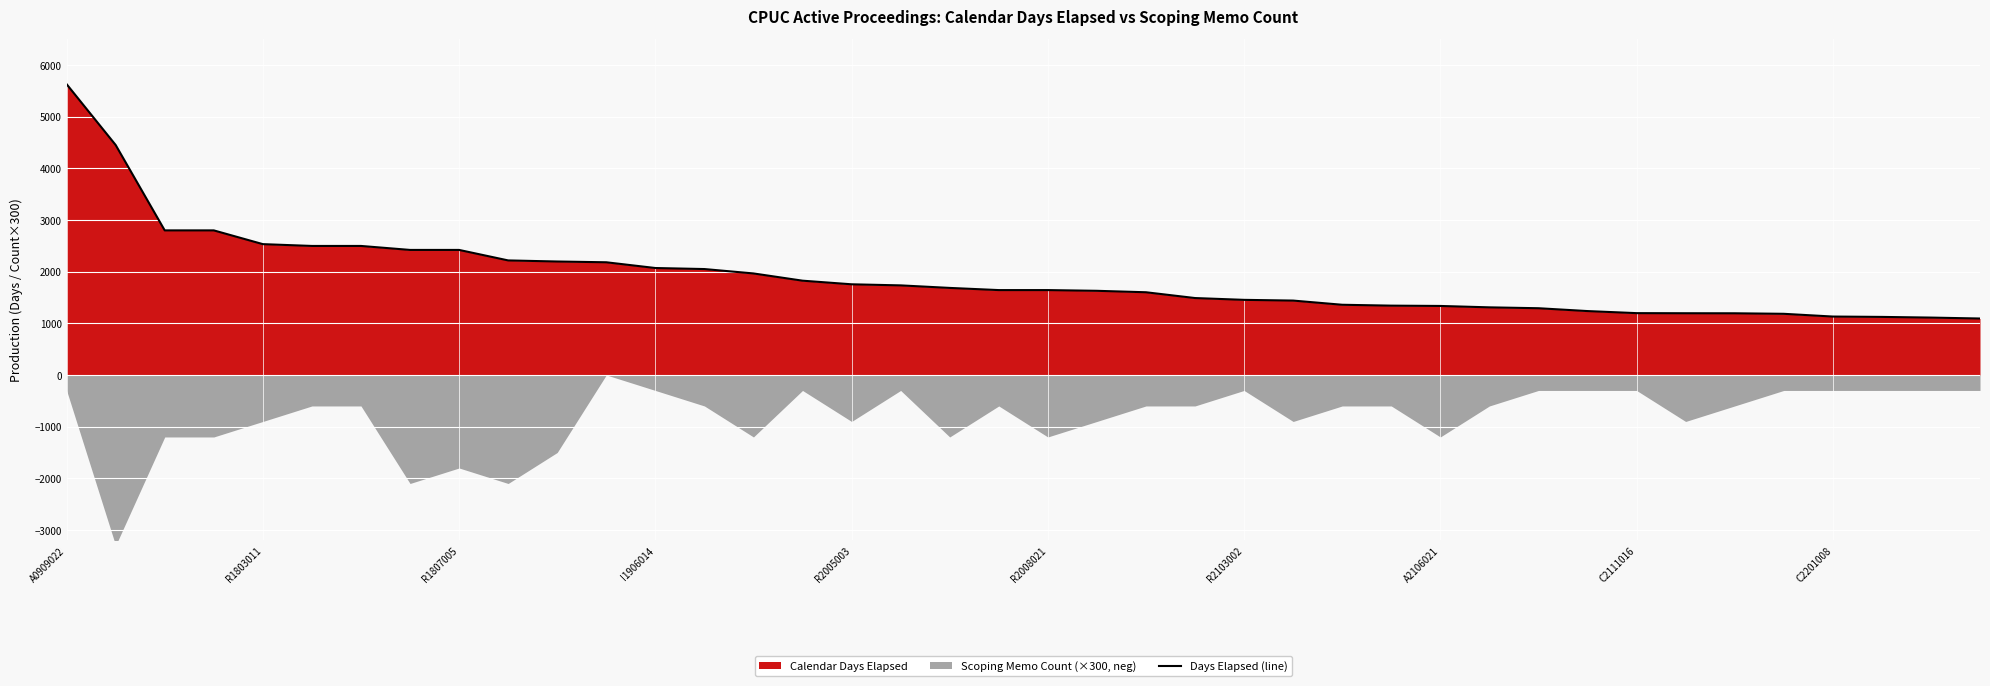

True or false: Days Elapsed (line) has a value of 1335 at A2106021.

True